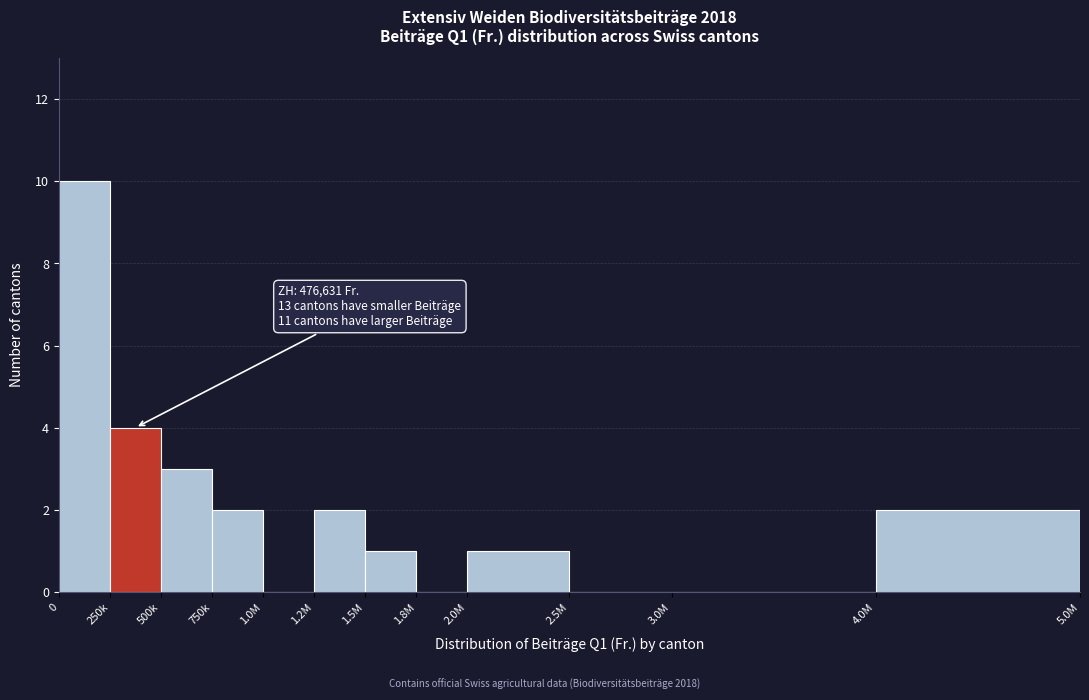

Reading left to right, list all the values displayed in this chart.

0=10	250k=4	500k=3	750k=2	1.0M=0	1.2M=2	1.5M=1	1.8M=0	2.0M=1	2.5M=0	3.0M=0	4.0M=2